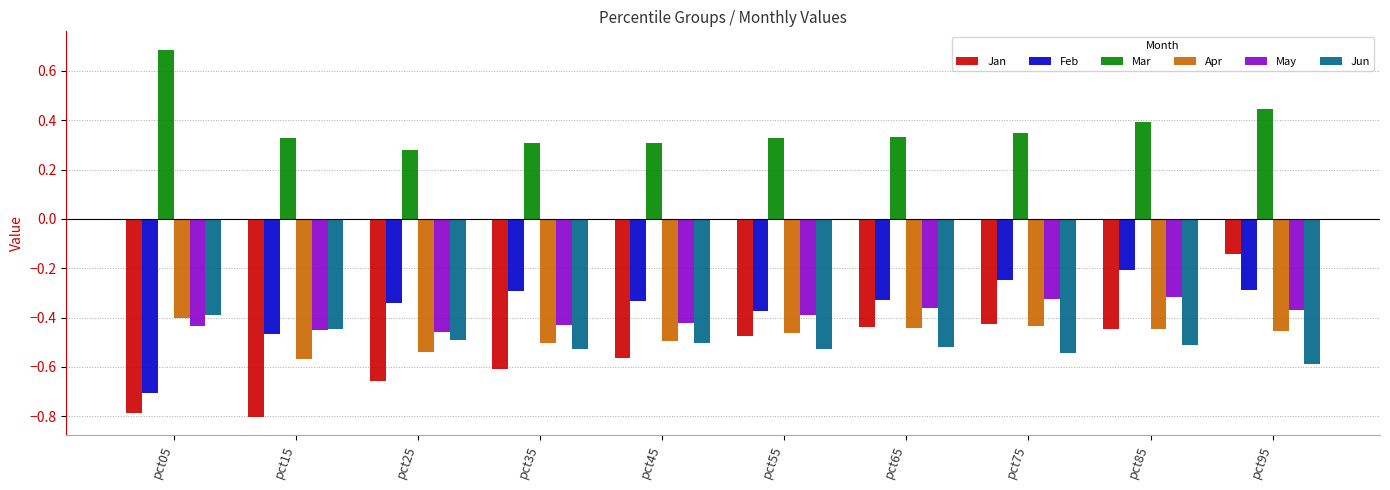

At pct95, list the series in order from smallest to largest.

Jun, Apr, May, Feb, Jan, Mar